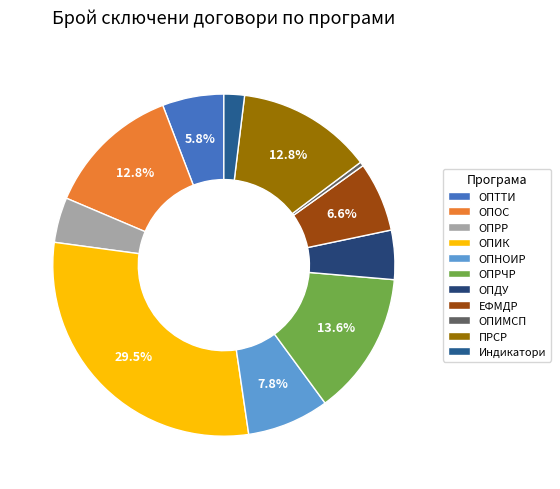

What is the total percentage of ОПНОИР and ОПОС?

20.5%